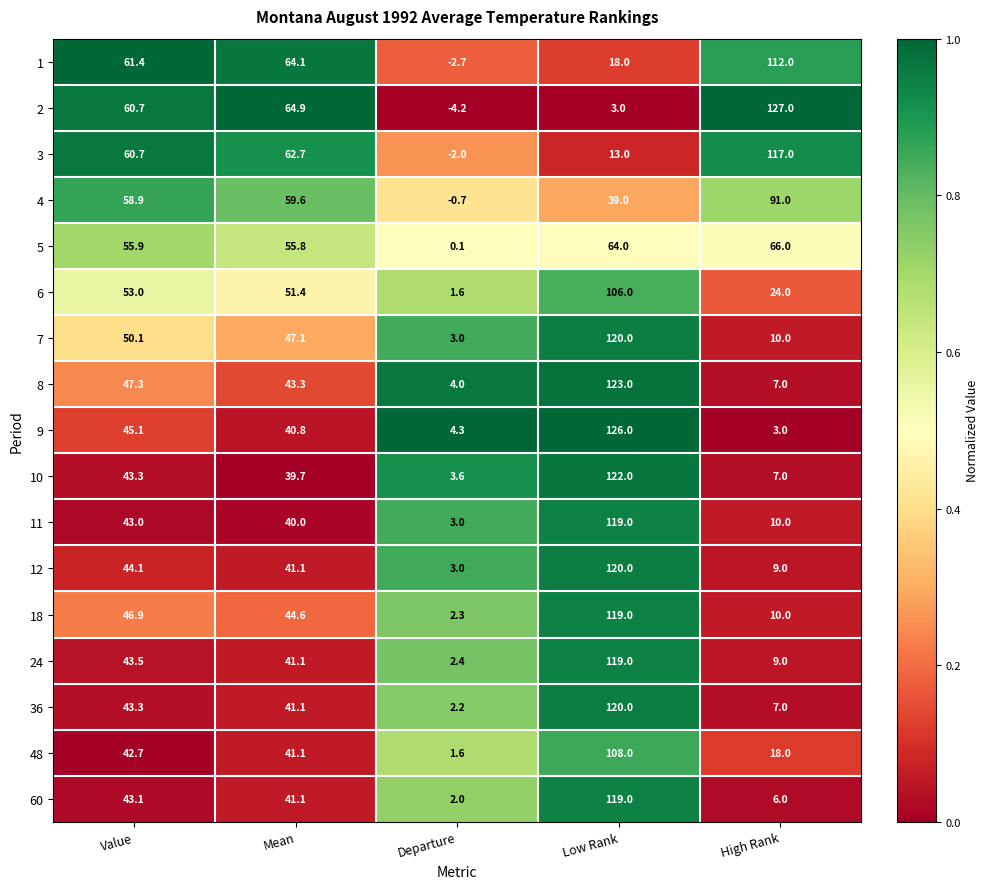

The value of 2 at Value is 30.2. True or false?

False